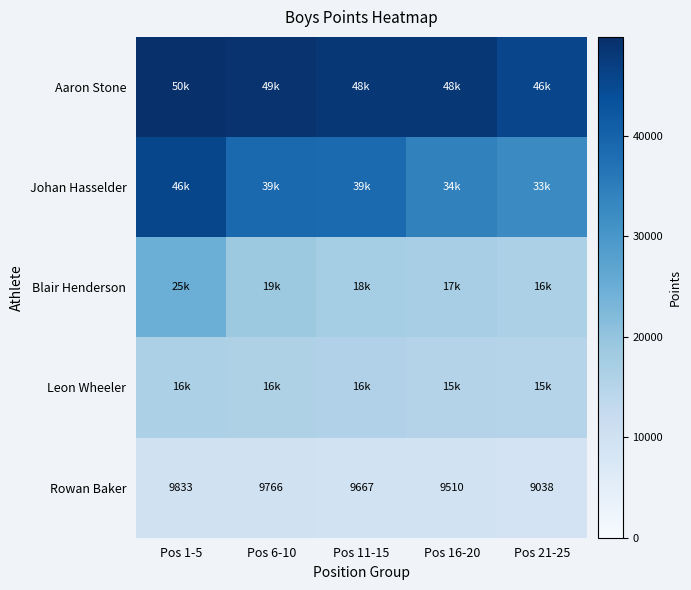

At which label does Leon Wheeler reach its minimum?

Pos 21-25